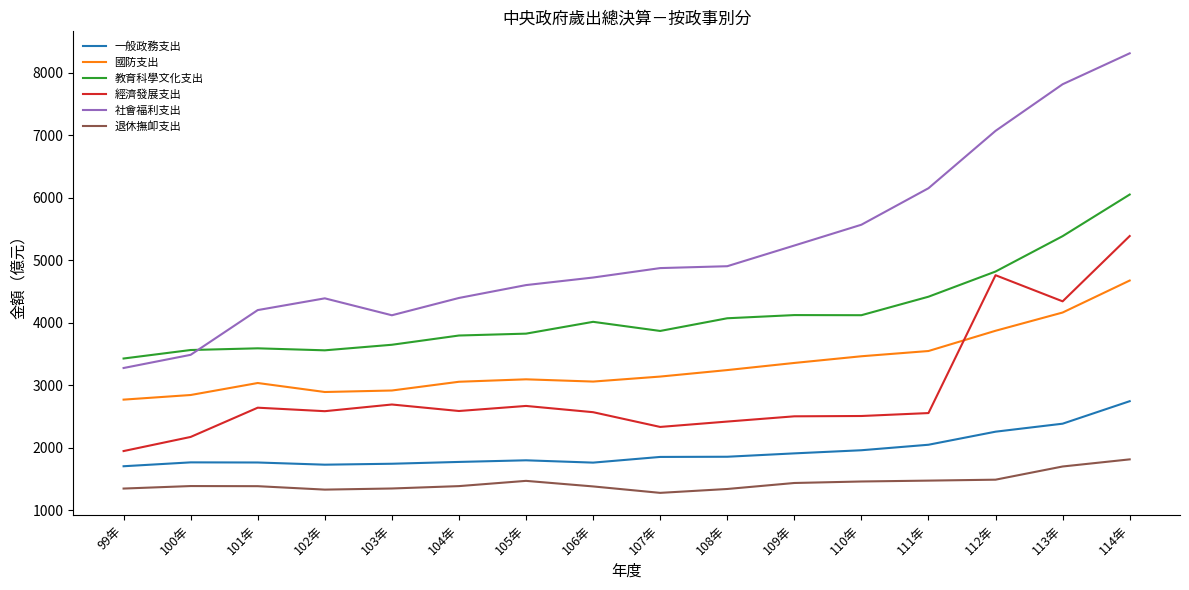

Rank the series at 113年 from highest to lowest value.

社會福利支出, 教育科學文化支出, 經濟發展支出, 國防支出, 一般政務支出, 退休撫卹支出